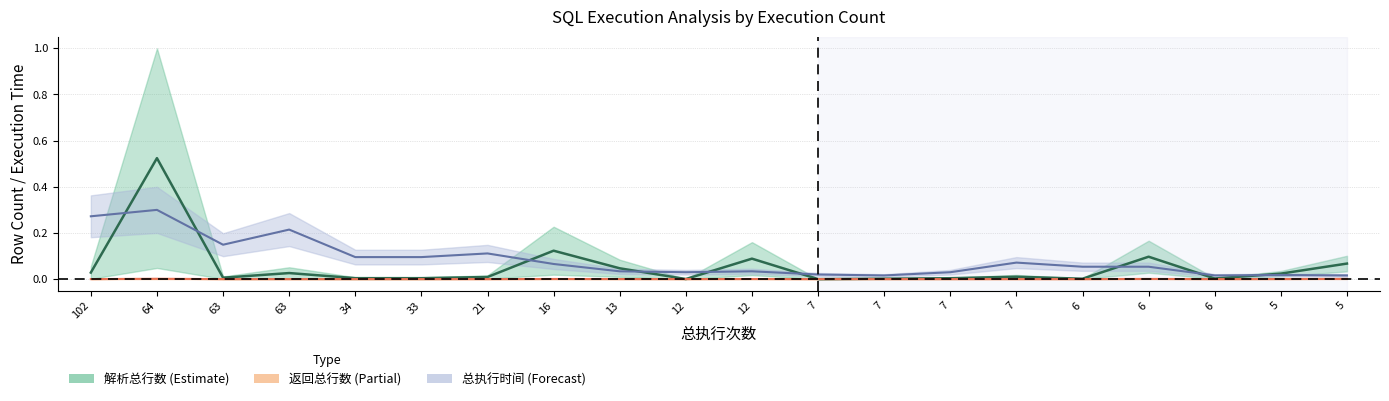

How many values in 解析总行数_center are above zero?

19